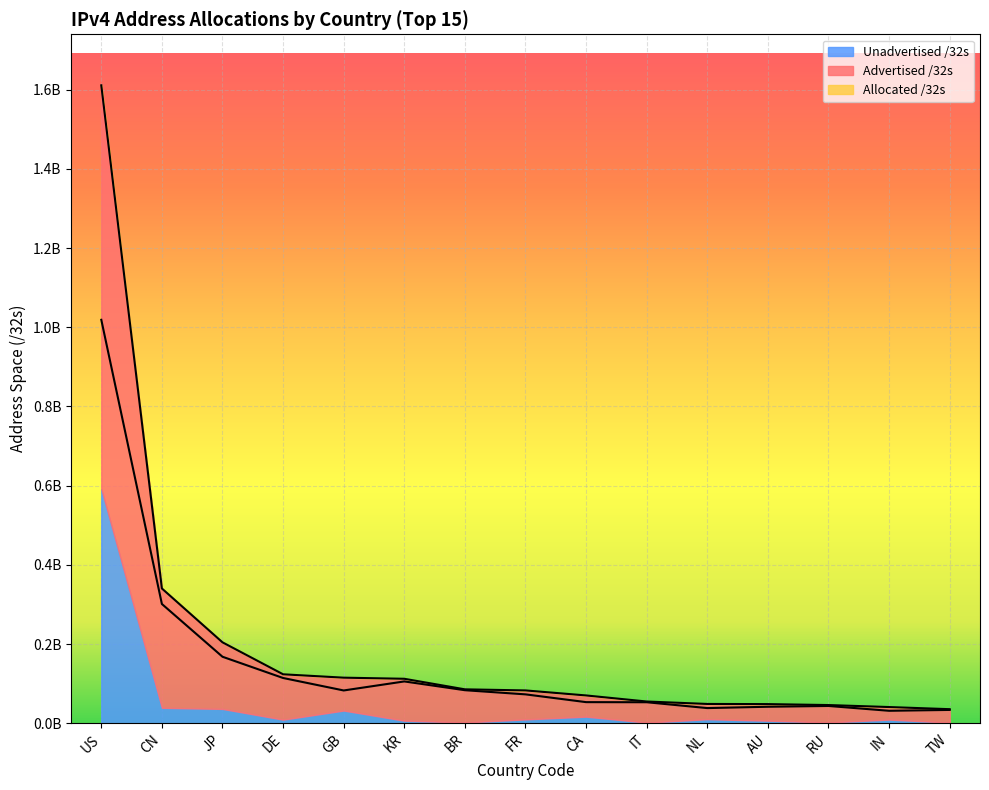

What is the label of the 5th point from the right?

NL